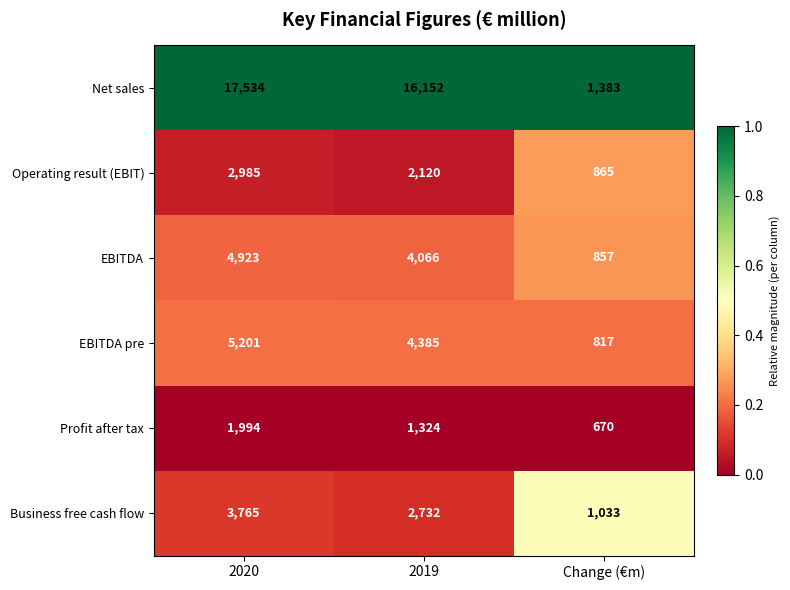

At which label does Business free cash flow first exceed 2732?

2020